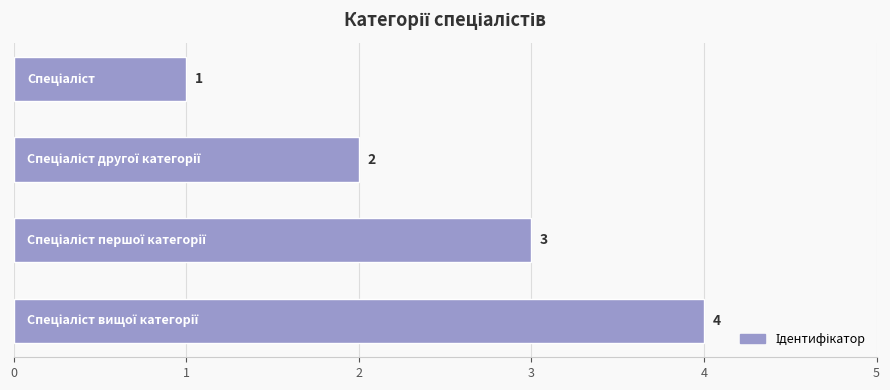

How many values are between 2 and 4?

3